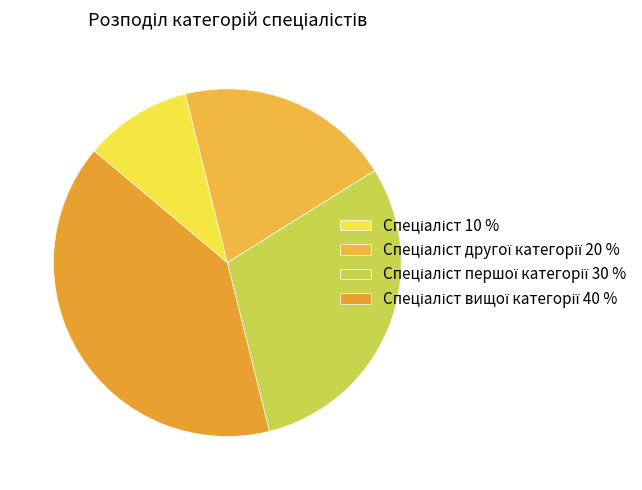

Rank the categories by value from lowest to highest.

Спеціаліст, Спеціаліст другої категорії, Спеціаліст першої категорії, Спеціаліст вищої категорії